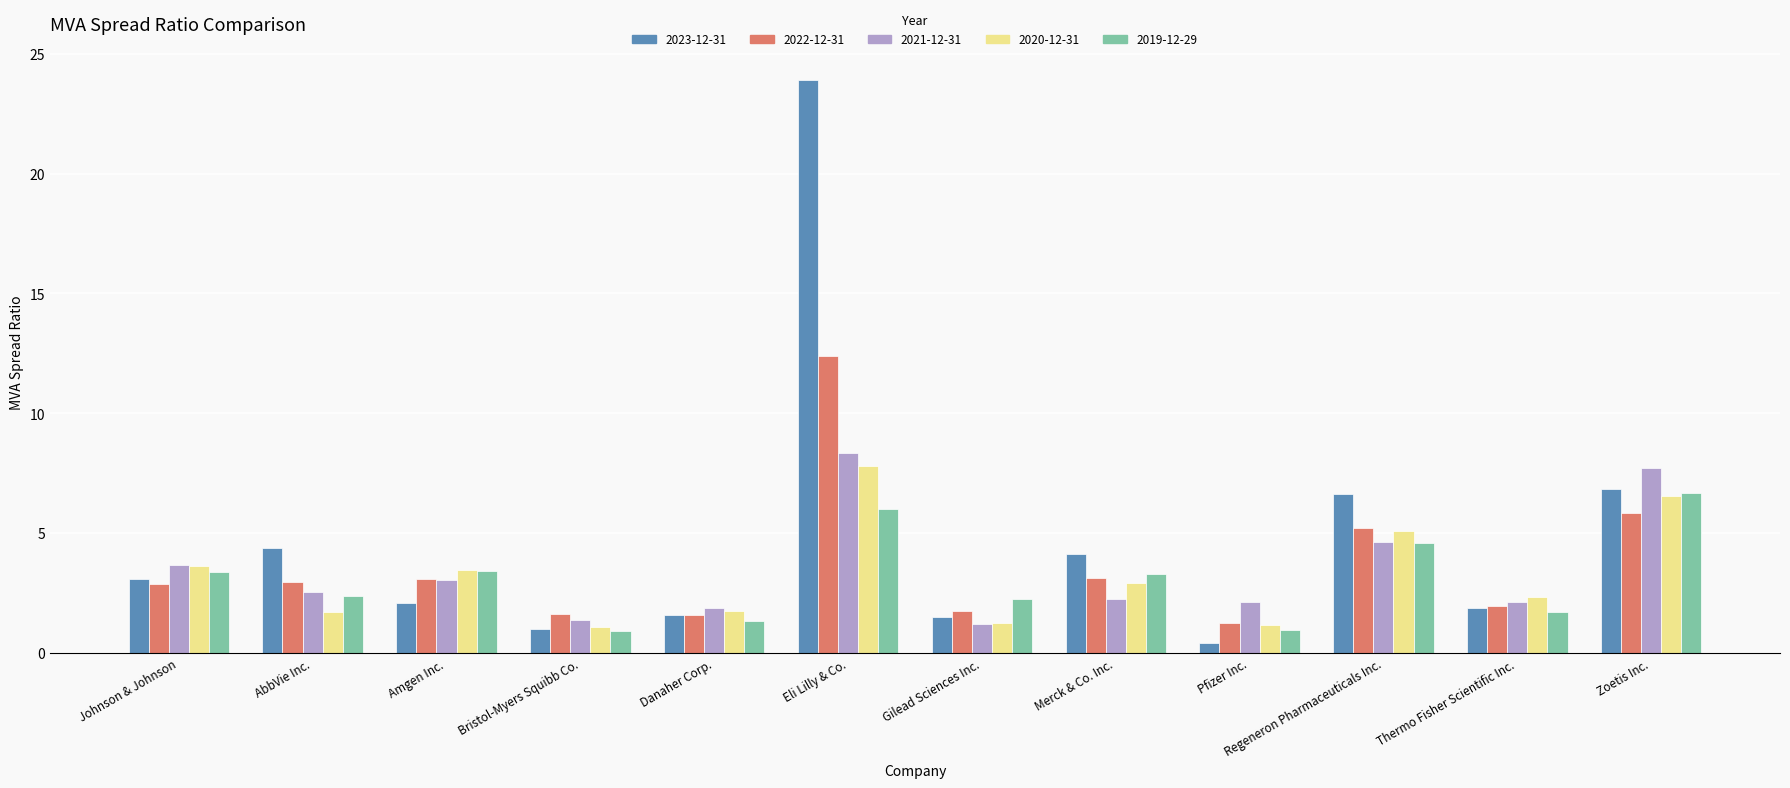

What is the difference between the second highest and minimum values in the 2020-12-31 series?

5.4